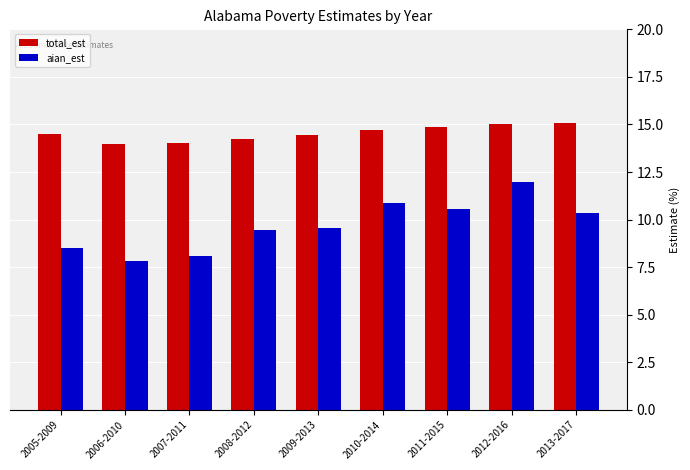

How many bars are there in each group?

2